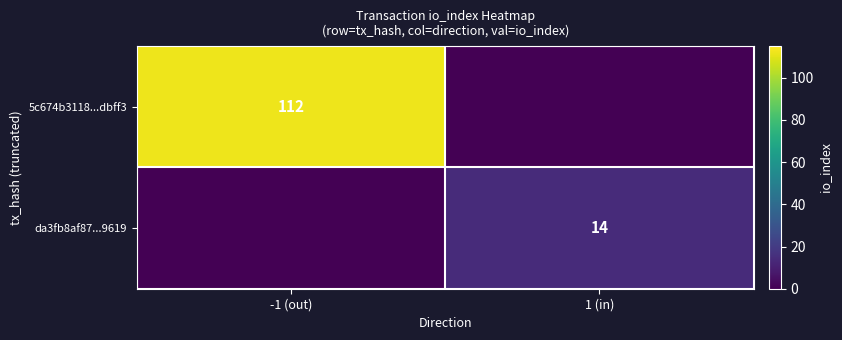

Is it true that da3fb8af87...9619 equals 14 at 1 (in)?

True